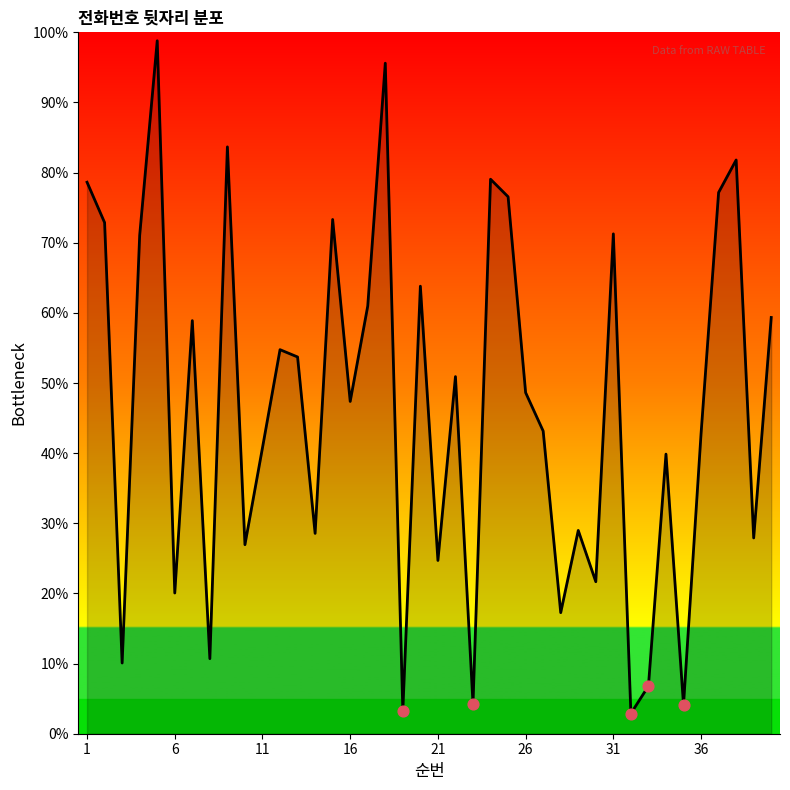

What is the smallest value displayed?

2.9